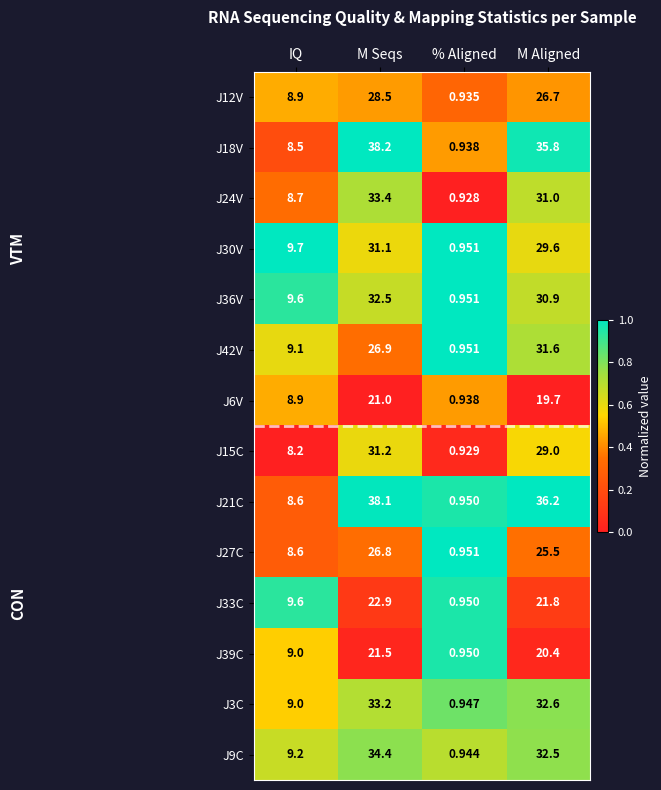

Rank the series by their maximum value, from highest to lowest.

J18V, J21C, J9C, J24V, J3C, J36V, J42V, J15C, J30V, J12V, J27C, J33C, J39C, J6V